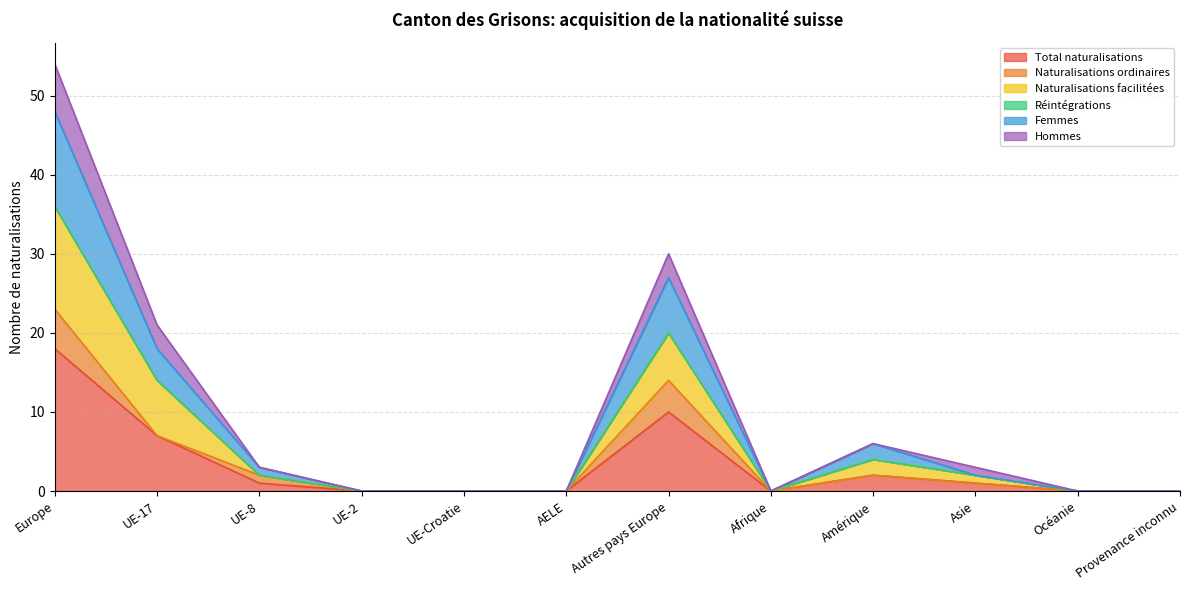

What is the label of the 5th point from the right?

Afrique